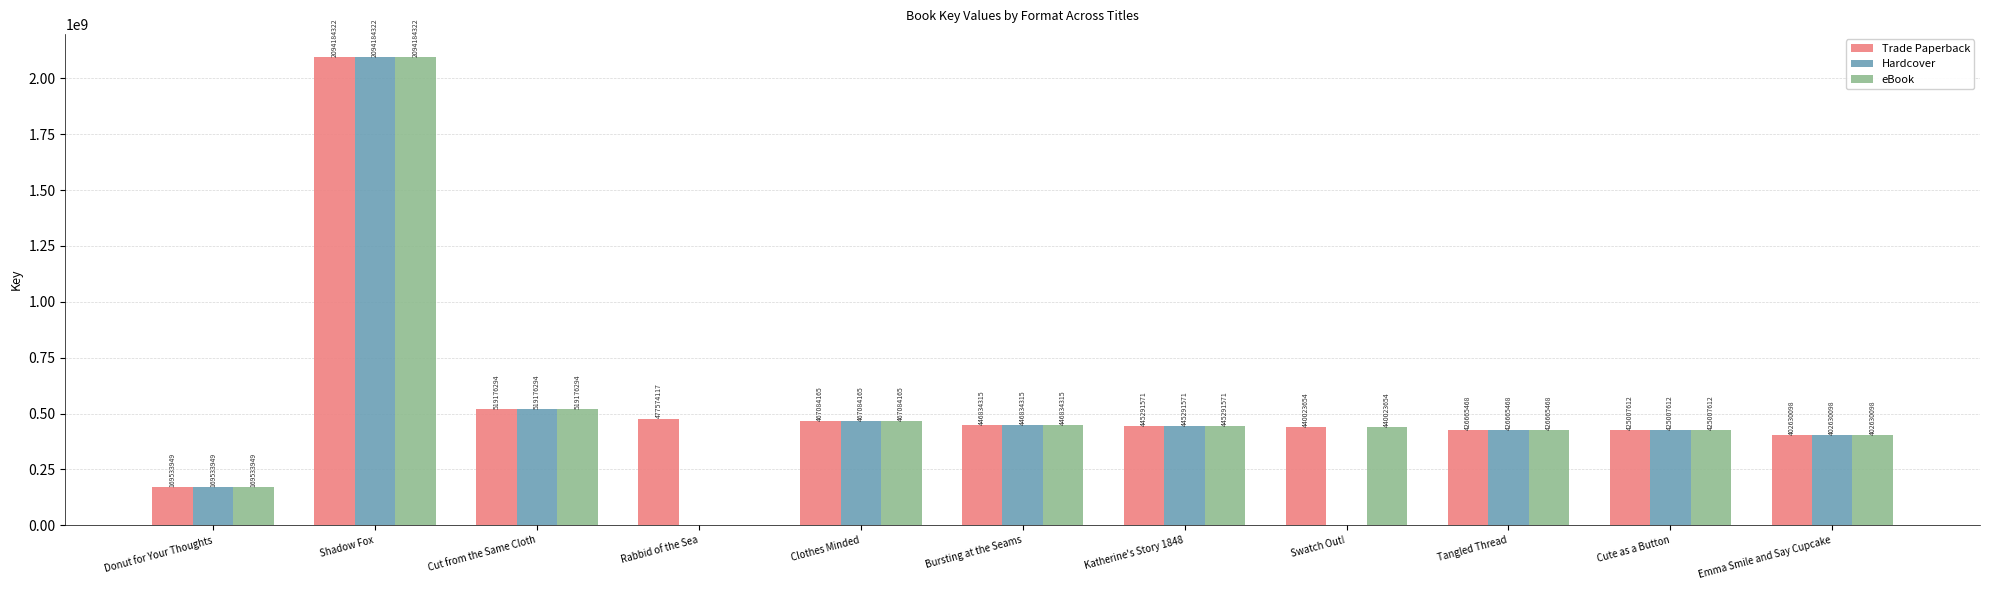

How many bars are there in each group?

3